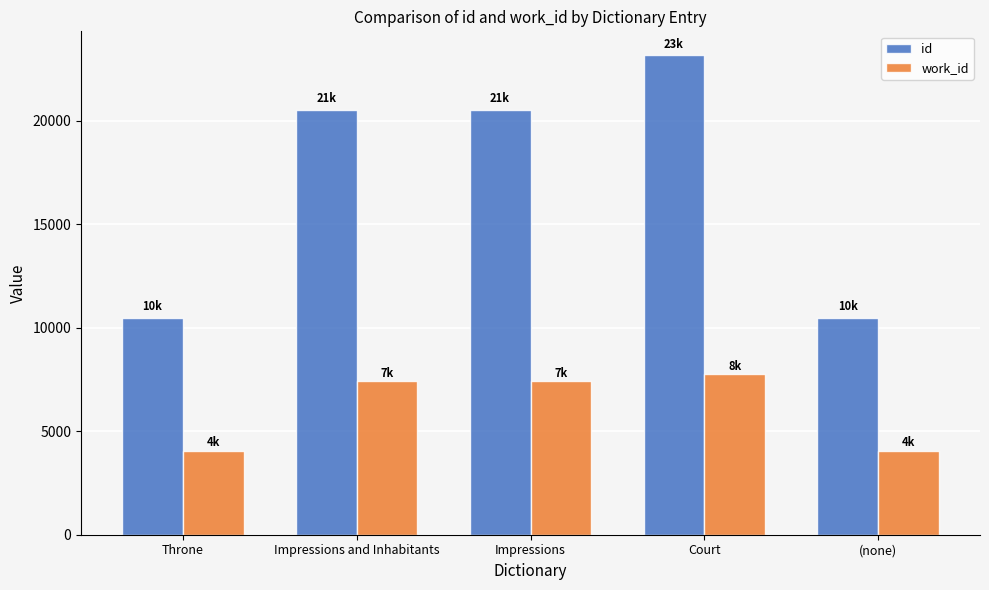

Does the chart contain stacked bars?

No